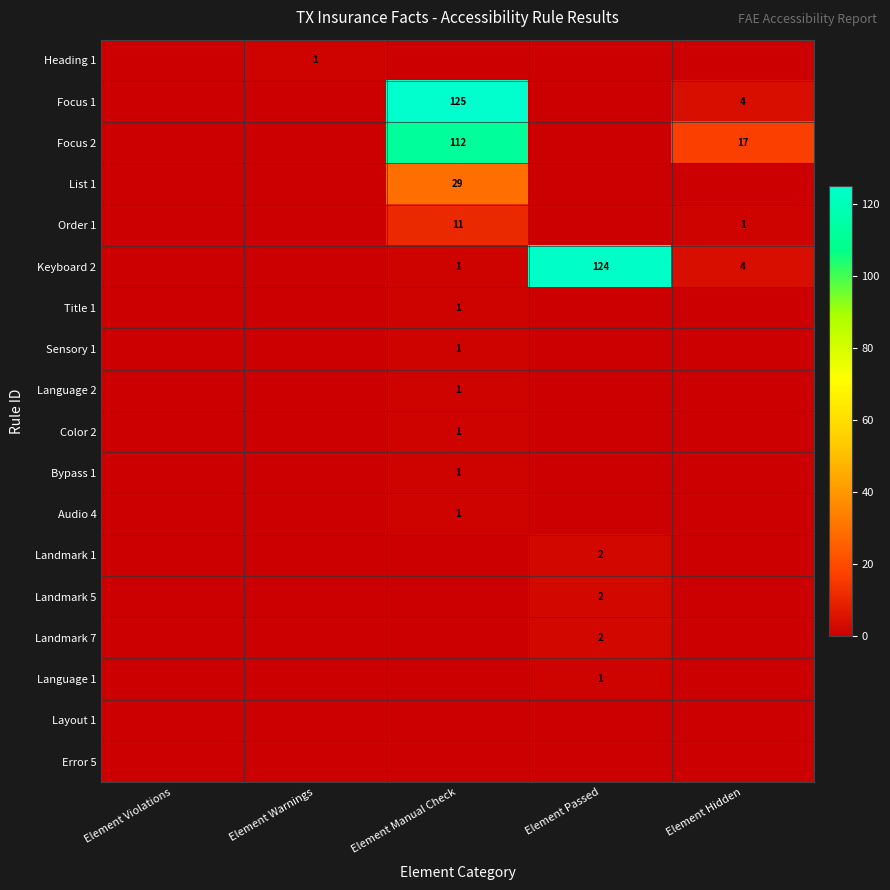

What is the spread (max minus min) of values at Element Passed?

124